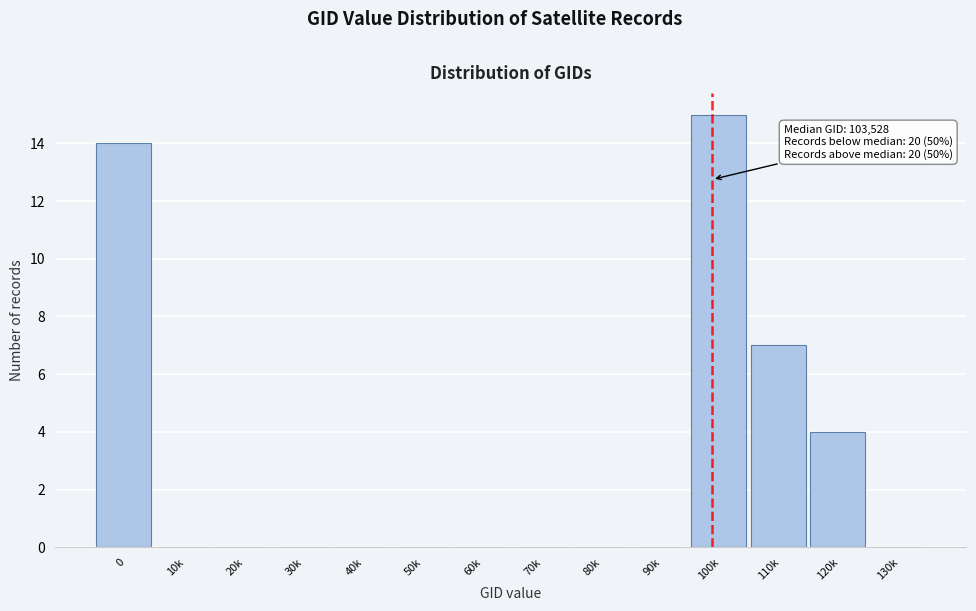

Reading left to right, extract all data points from this chart.

0=14	10k=0	20k=0	30k=0	40k=0	50k=0	60k=0	70k=0	80k=0	90k=0	100k=15	110k=7	120k=4	130k=0